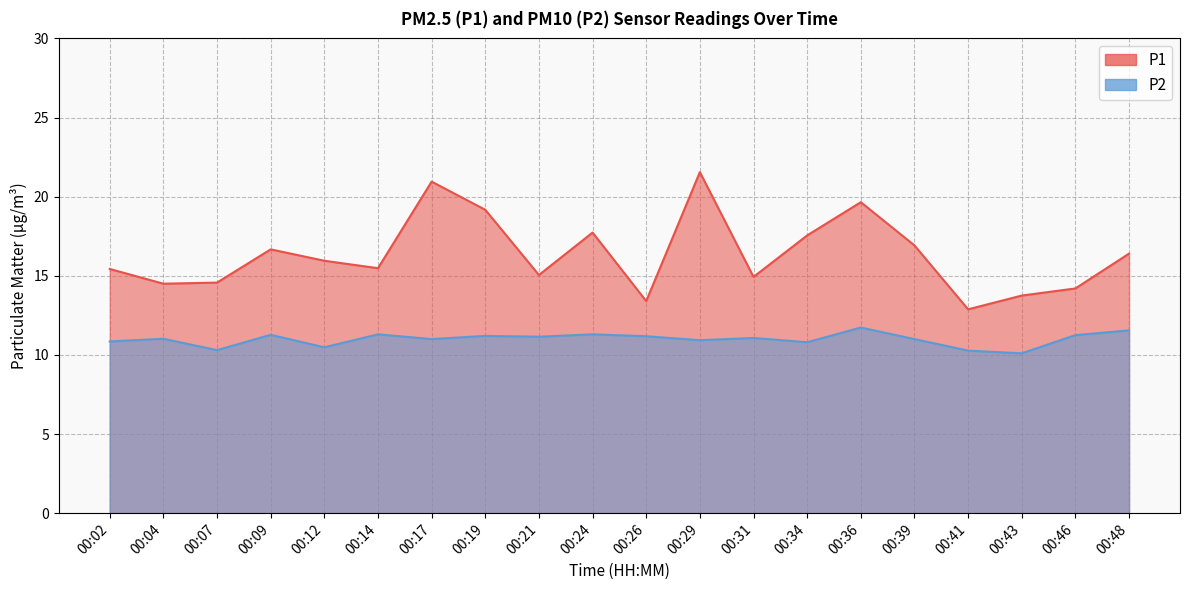

Does the chart have visible grid lines?

Yes